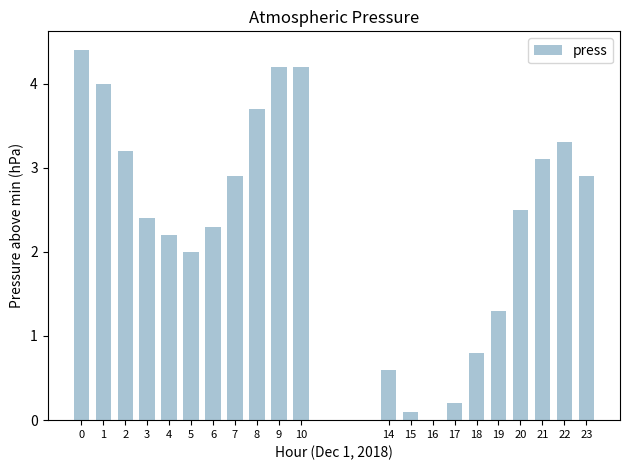

The value at 18 is 0.8. True or false?

True